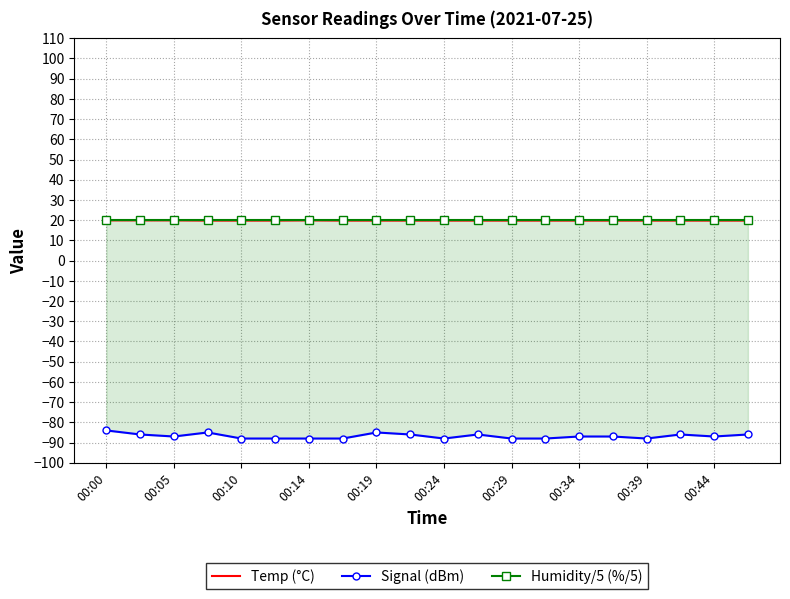

What is the spread (max minus min) of values at 00:00?

104.0